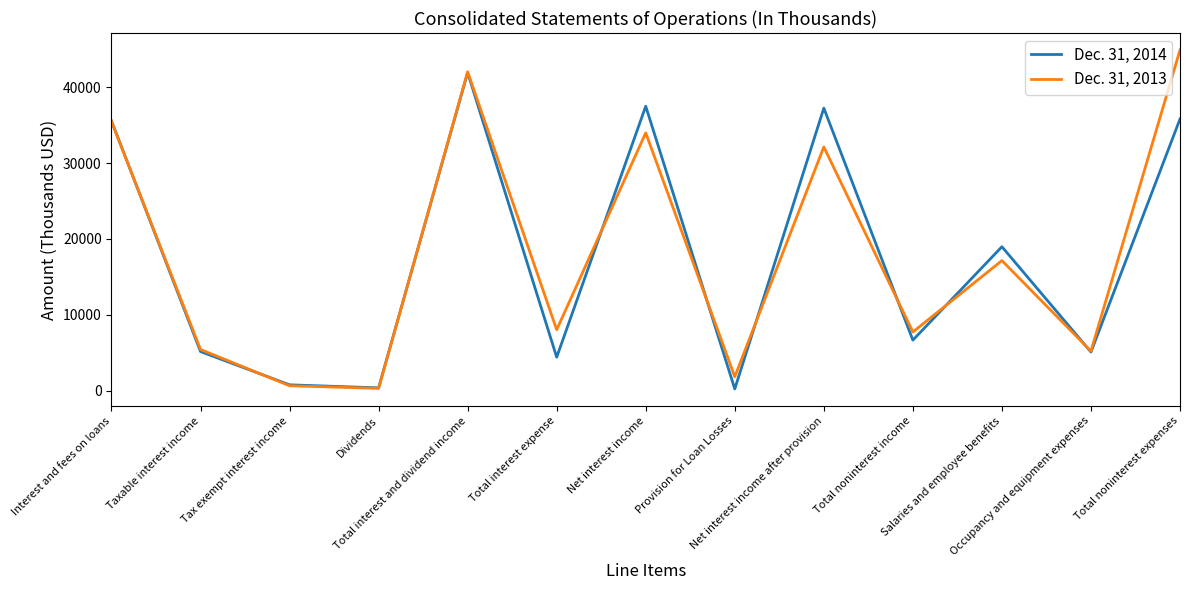

Which series has the widest spread of values?

Dec. 31, 2013